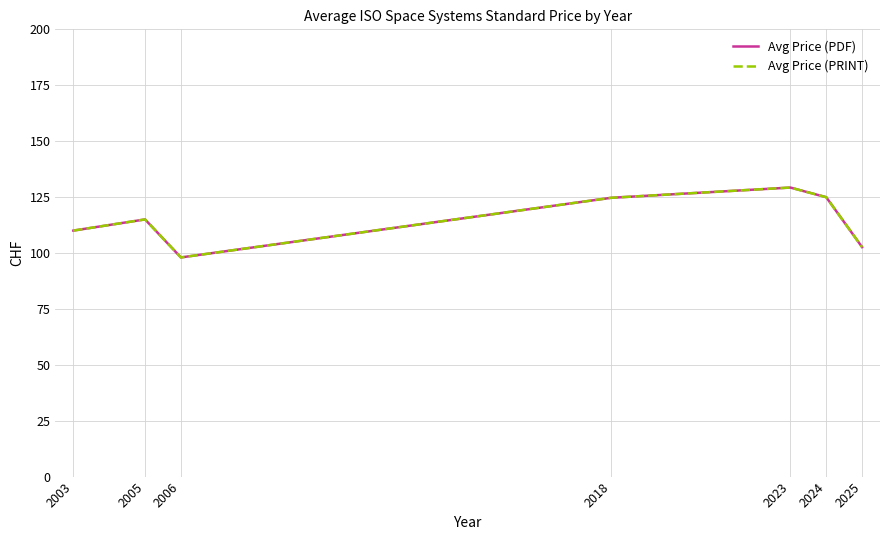

True or false: Avg Price (PRINT) has a value of 129.2 at 2023.

True